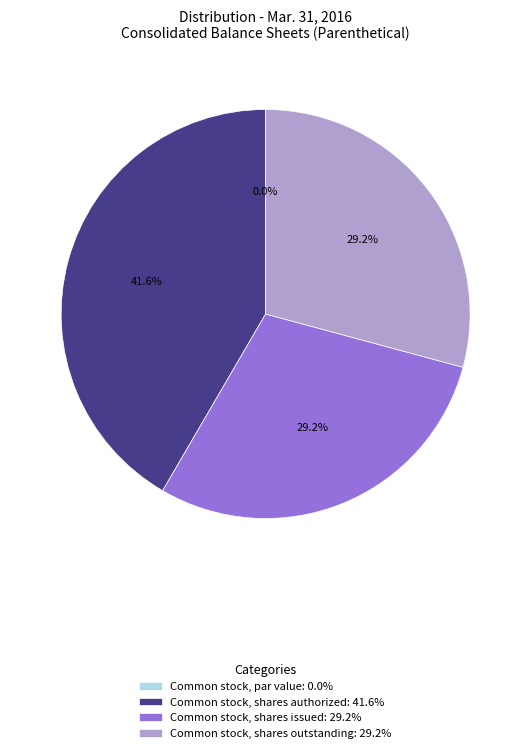

How many segments does this pie chart have?

4